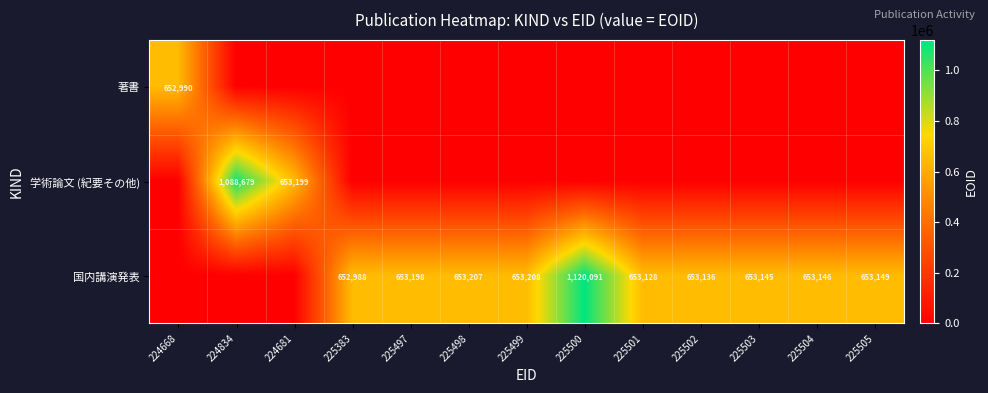

At how many categories does at least one series exceed 906099?

2